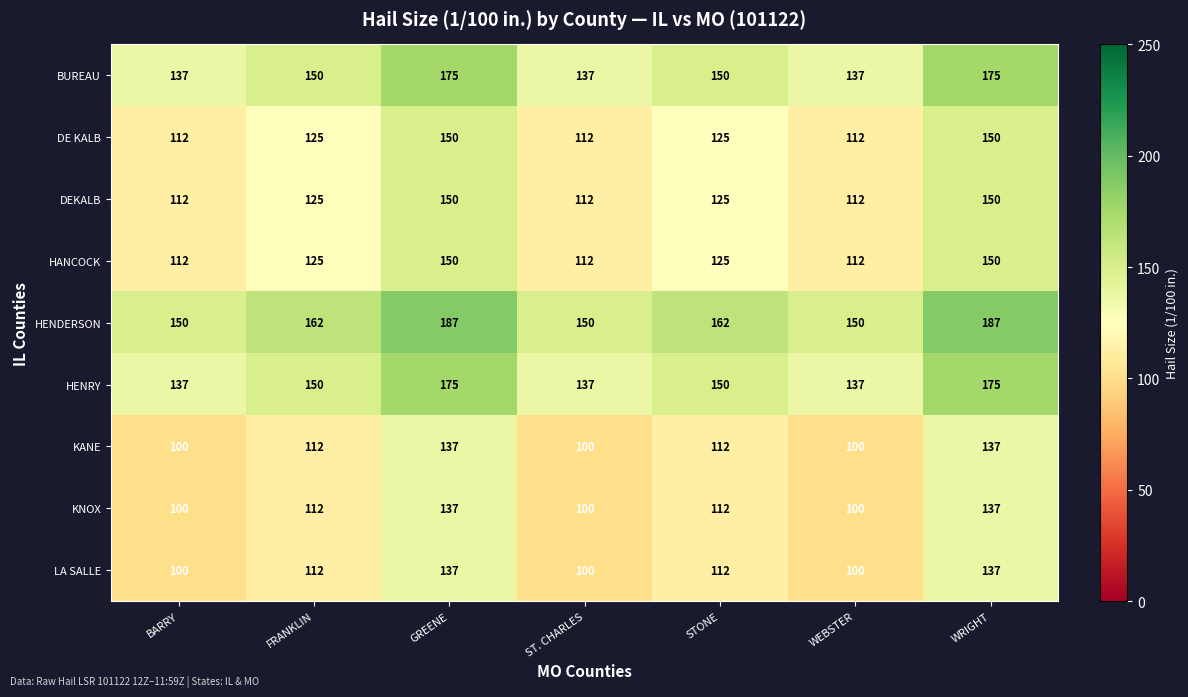

What value does the LA SALLE series have at WRIGHT, to the nearest 10?

140